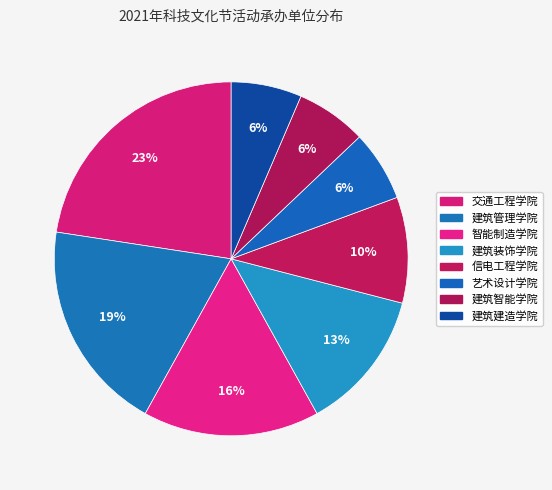

To the nearest percent, what is the combined percentage of 建筑管理学院 and 交通工程学院?

42%